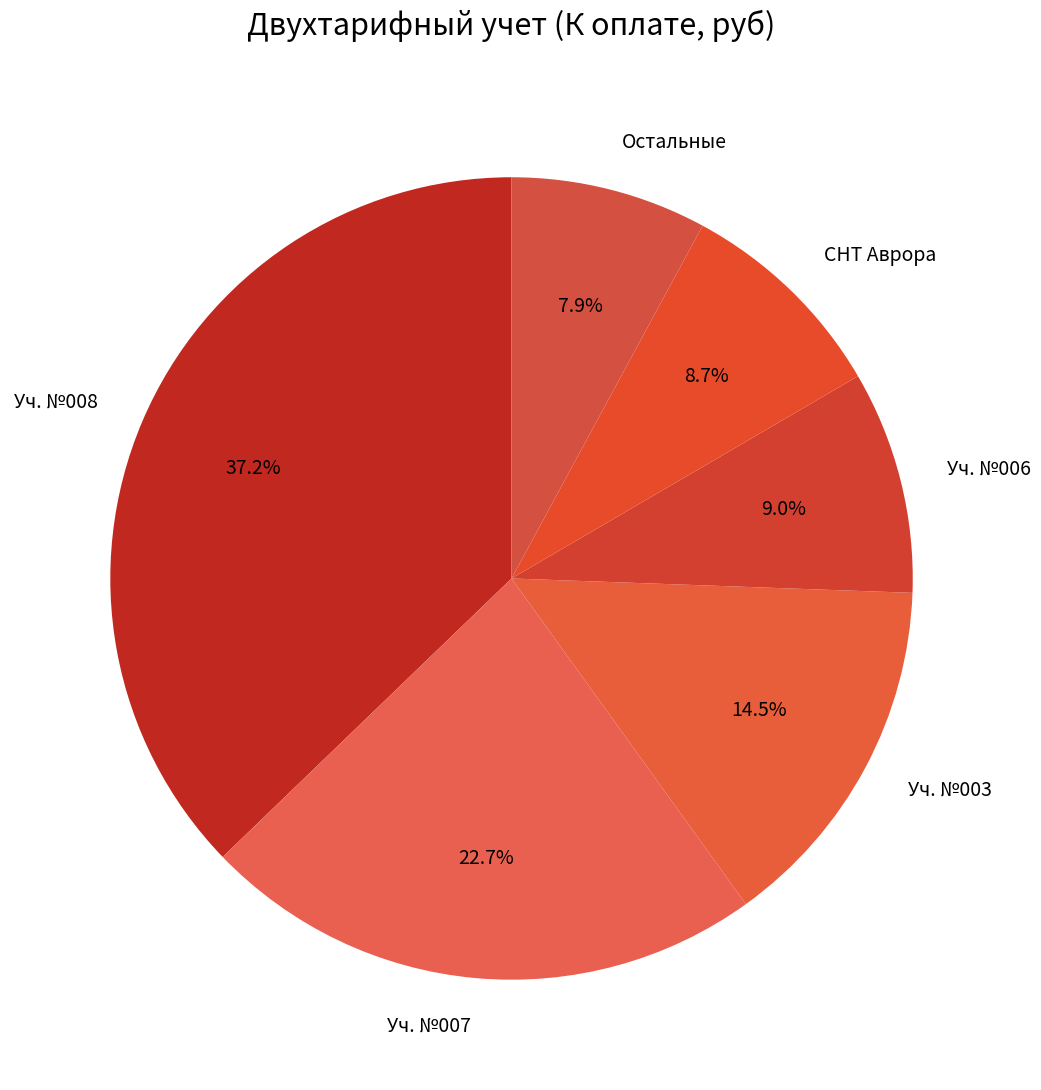

Does any single category account for the majority?

No